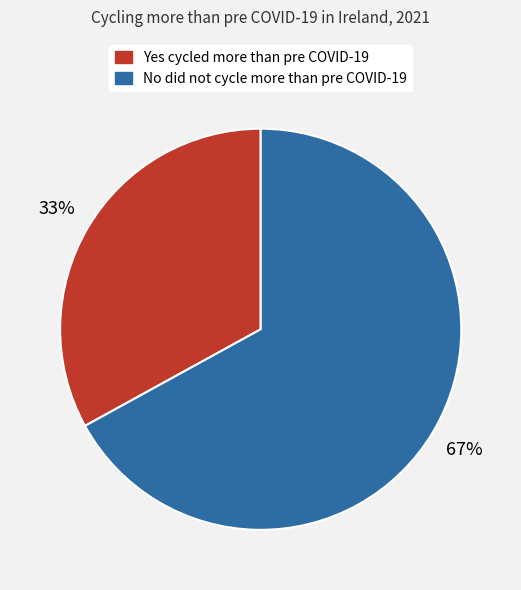

Rank the categories by value from lowest to highest.

Yes cycled more than pre COVID-19, No did not cycle more than pre COVID-19